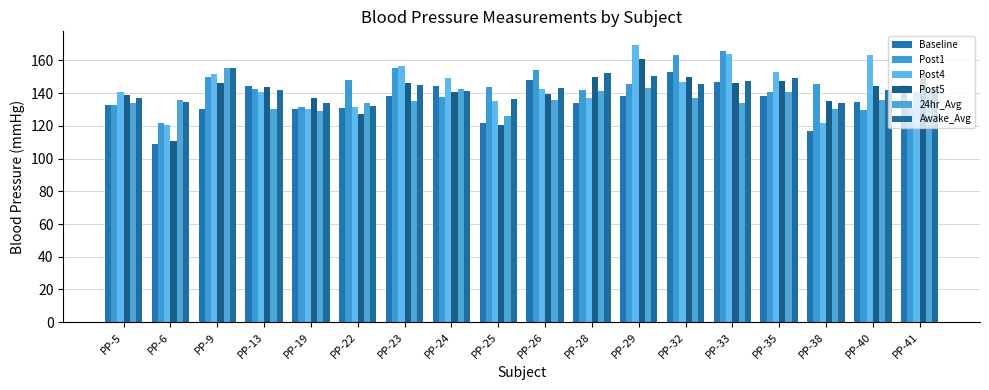

Reading right to left, list all the values displayed in this chart.

Baseline: 144.7	134.7	117.0	138.0	147.0	152.7	138.2	133.7	148.0	122.0	144.3	138.3	131.0	130.3	144.3	130.3	108.7	132.7
Post1: 131.0	129.7	145.7	141.0	165.5	163.5	145.5	141.7	154.0	144.0	137.8	155.5	148.0	131.5	142.7	150.0	122.0	133.0
Post4: 140.7	163.5	122.0	152.7	164.0	147.0	169.3	137.3	142.3	135.0	149.0	156.3	131.7	130.3	141.0	152.0	120.7	141.0
Post5: 152.0	144.2	135.0	147.6	146.5	150.0	160.7	149.7	139.3	120.5	140.5	146.3	127.2	137.0	144.0	146.5	111.0	138.8
24hr_Avg: 140.9	135.9	130.2	140.8	134.2	136.8	143.1	141.0	135.9	126.2	142.5	135.1	133.9	129.3	130.4	155.2	135.7	134.1
Awake_Avg: 143.9	141.9	133.9	149.6	147.6	145.3	150.5	152.2	143.2	136.7	141.6	144.7	132.4	134.1	141.9	155.2	134.6	137.3